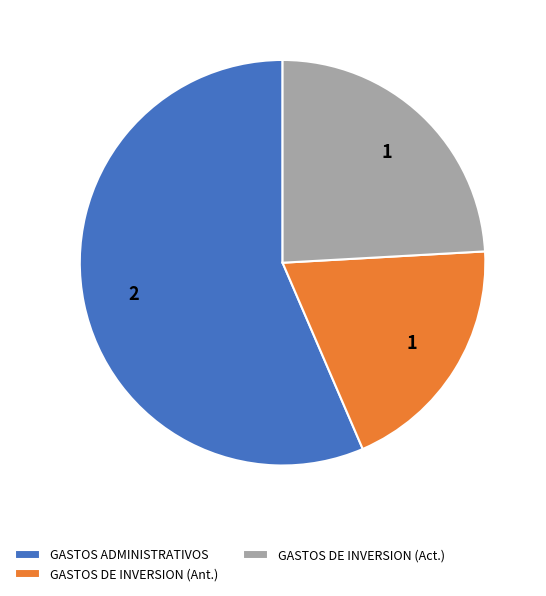

Which category has the biggest portion of the pie?

GASTOS ADMINISTRATIVOS